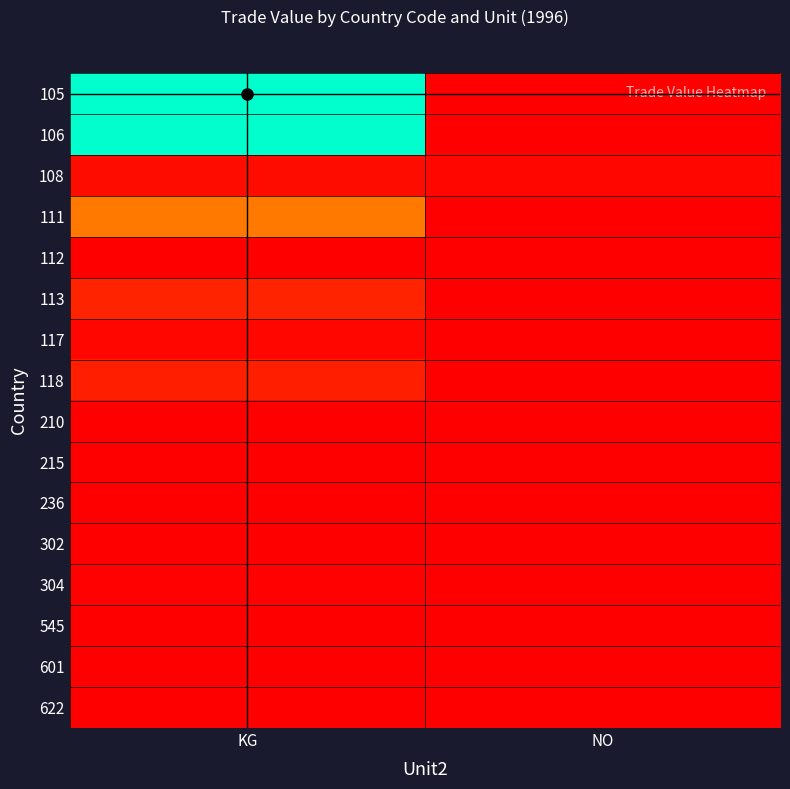

List the series in order of their peak value, lowest first.

545, 236, 210, 302, 215, 622, 601, 112, 304, 117, 108, 118, 113, 111, 105, 106